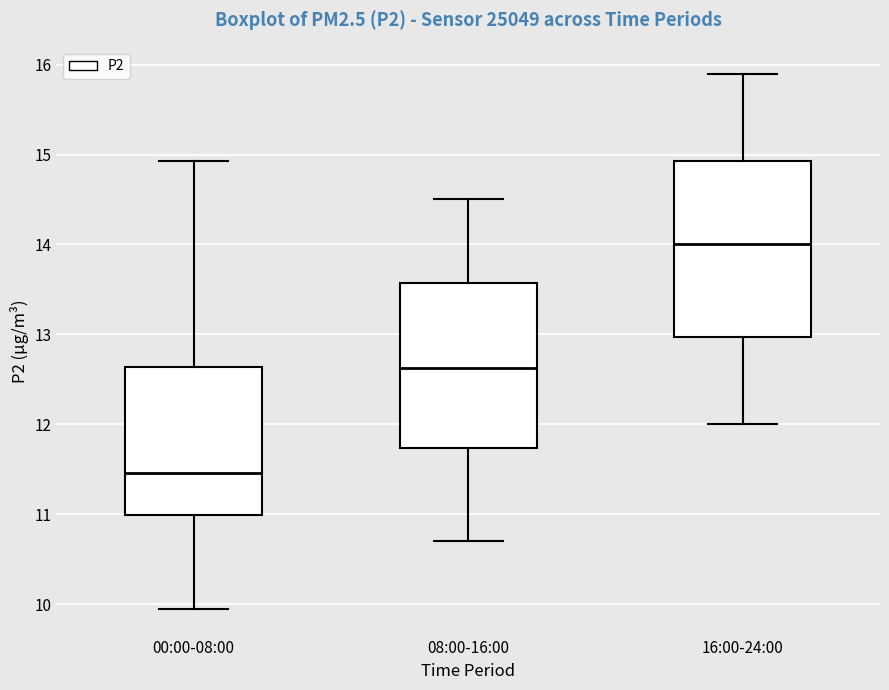

Reading left to right, transcribe this box plot: for each box, give where its median line is, the range the box spans, and where its two whiskers end, as read against the y-axis. The values are not printed on the chart, so give them approximately, as read against the axis.

00:00-08:00: median 11.5, box 11.0 to 12.6, whiskers 10.0 to 14.9
08:00-16:00: median 12.6, box 11.7 to 13.6, whiskers 10.7 to 14.5
16:00-24:00: median 14.0, box 13.0 to 14.9, whiskers 12.0 to 15.9